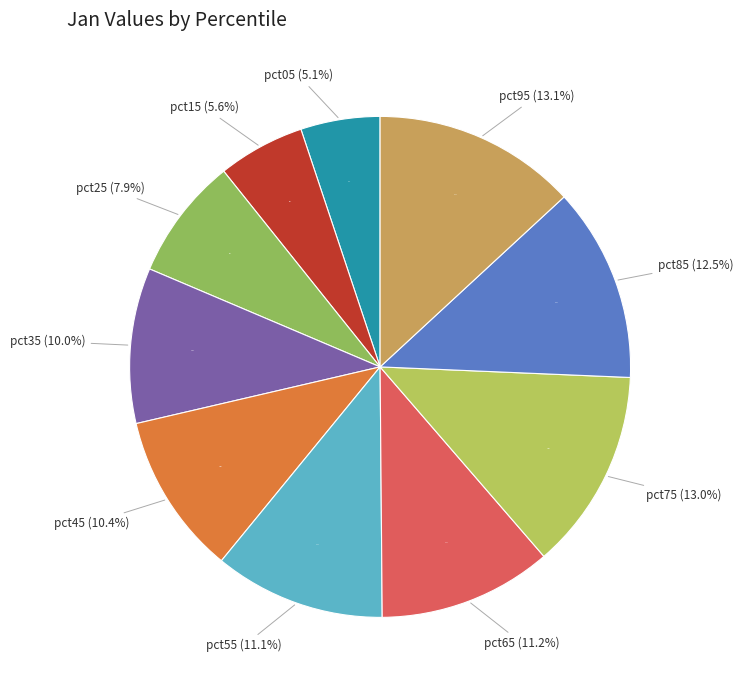

How many segments does this pie chart have?

10